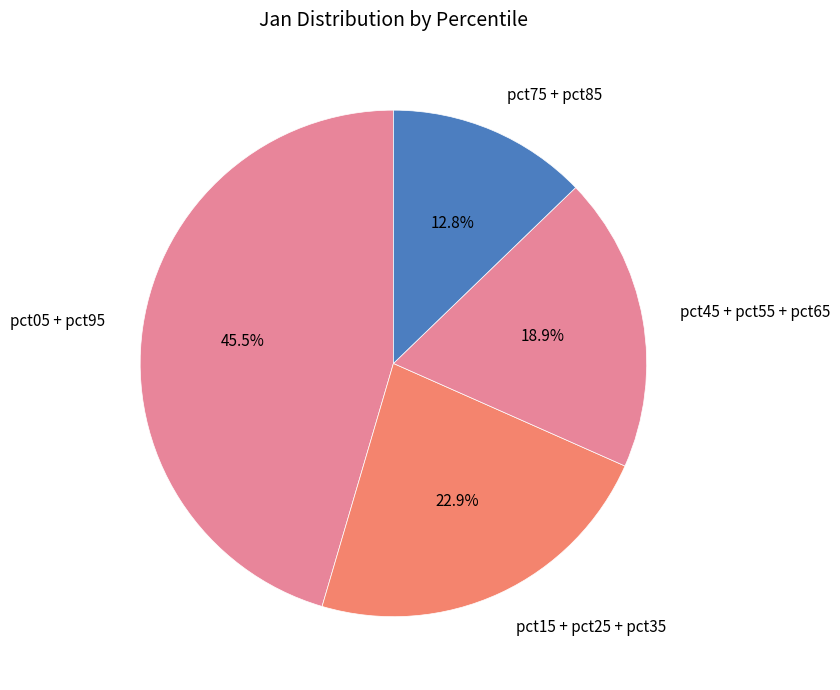

Approximately how many times larger is the value at pct05 + pct95 compared to pct45 + pct55 + pct65?

2.4